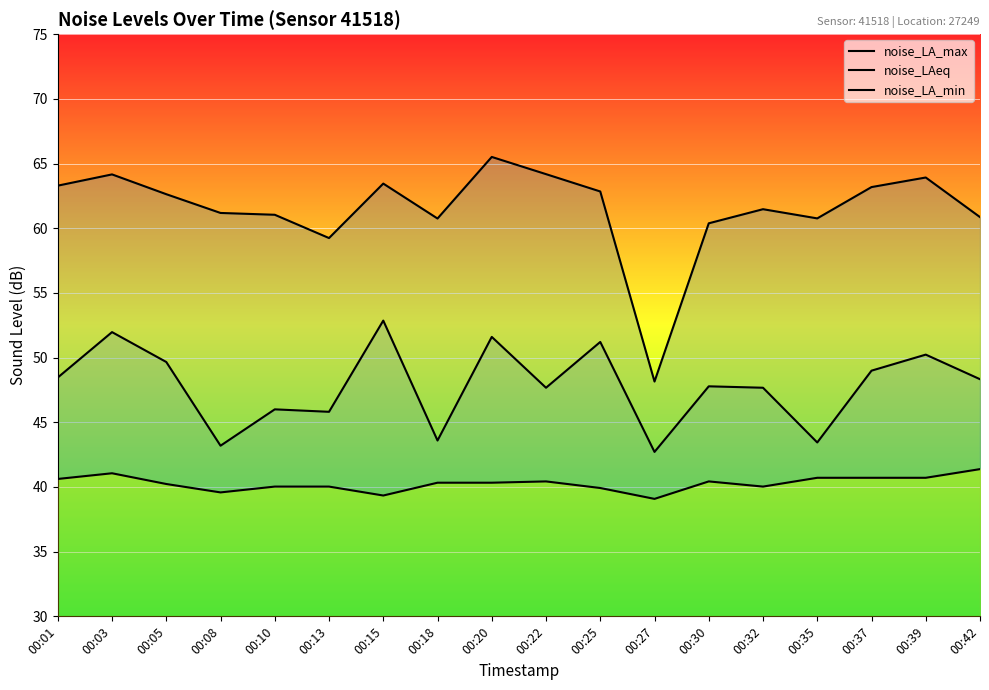

Which category has the lowest value in the noise_LA_max series?

00:27